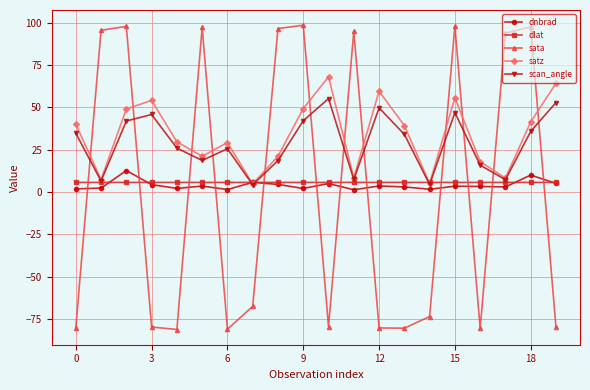

True or false: sata has more than 0 points higher than both neighbors.

True